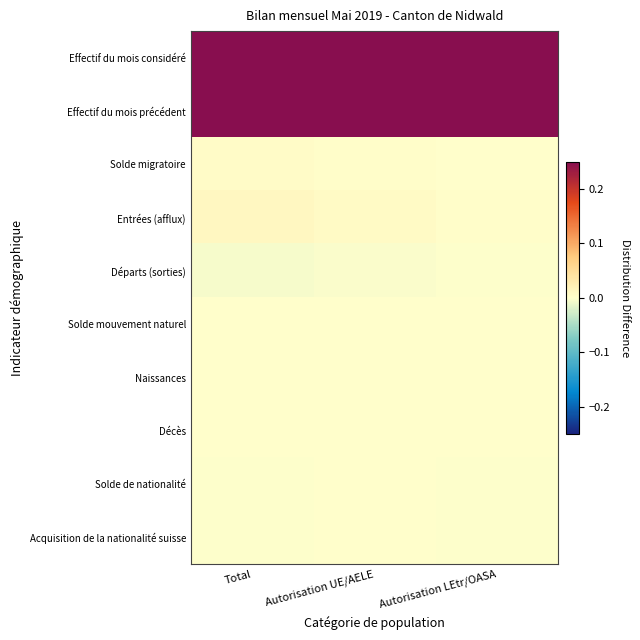

Reading left to right, transcribe all the data shown in this chart.

Effectif du mois considéré: Total=1.0	Autorisation UE/AELE=0.7	Autorisation LEtr/OASA=0.3
Effectif du mois précédent: Total=1.0	Autorisation UE/AELE=0.7	Autorisation LEtr/OASA=0.3
Solde migratoire: Total=0.0	Autorisation UE/AELE=0.0	Autorisation LEtr/OASA=0.0
Entrées (afflux): Total=0.0	Autorisation UE/AELE=0.0	Autorisation LEtr/OASA=0.0
Départs (sorties): Total=-0.0	Autorisation UE/AELE=-0.0	Autorisation LEtr/OASA=-0.0
Solde mouvement naturel: Total=0.0	Autorisation UE/AELE=0.0	Autorisation LEtr/OASA=0.0
Naissances: Total=0.0	Autorisation UE/AELE=0.0	Autorisation LEtr/OASA=0.0
Décès: Total=0.0	Autorisation UE/AELE=0.0	Autorisation LEtr/OASA=0.0
Solde de nationalité: Total=-0.0	Autorisation UE/AELE=0.0	Autorisation LEtr/OASA=-0.0
Acquisition de la nationalité suisse: Total=-0.0	Autorisation UE/AELE=0.0	Autorisation LEtr/OASA=-0.0